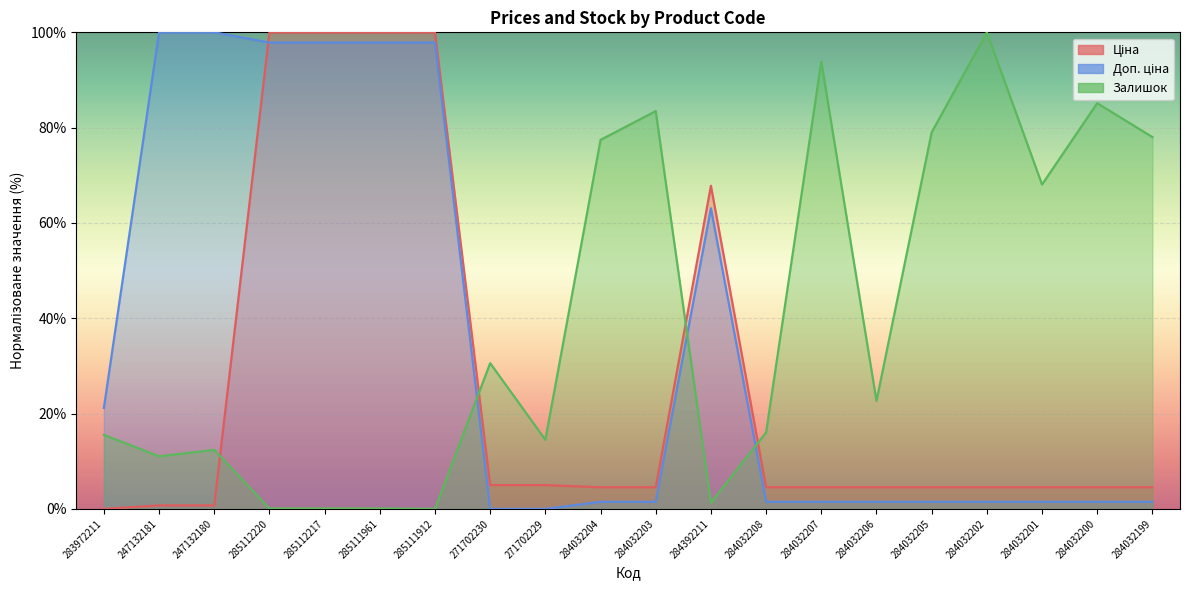

Does the chart display data point markers on the line(s)?

No